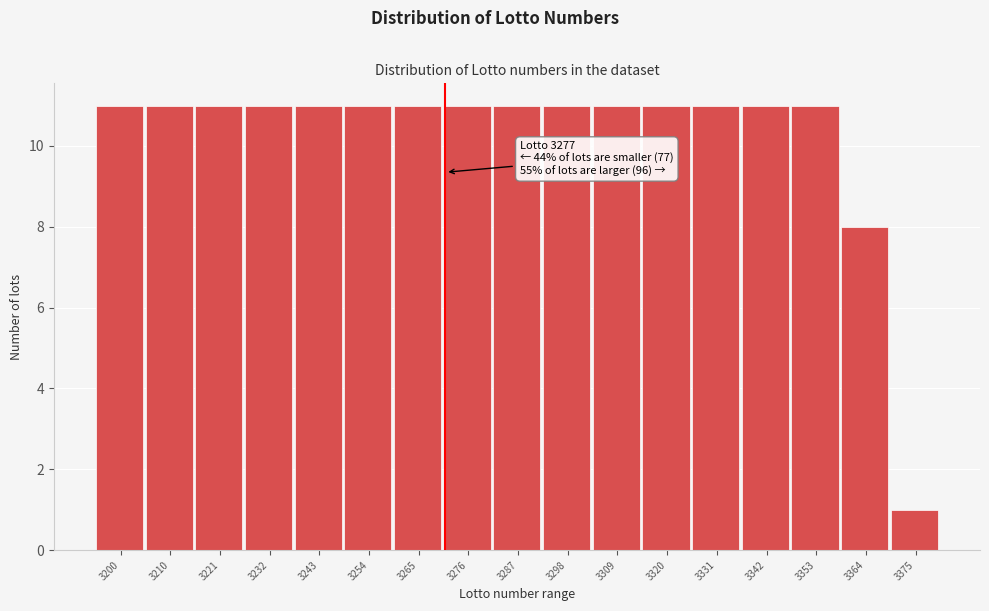

Reading right to left, extract all data points from this chart.

1	8	11	11	11	11	11	11	11	11	11	11	11	11	11	11	11